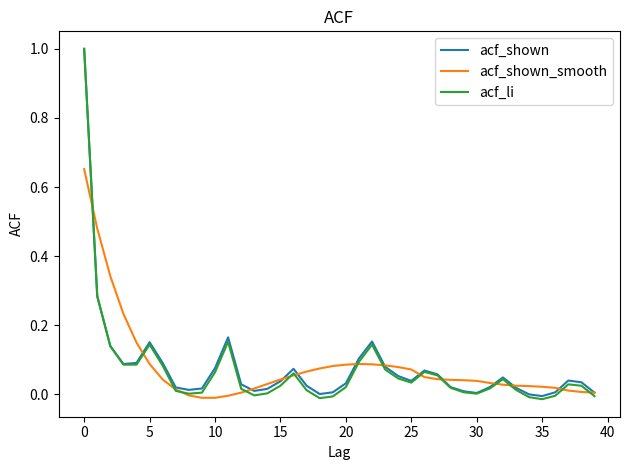

What is the highest value of the acf_li series?

1.0